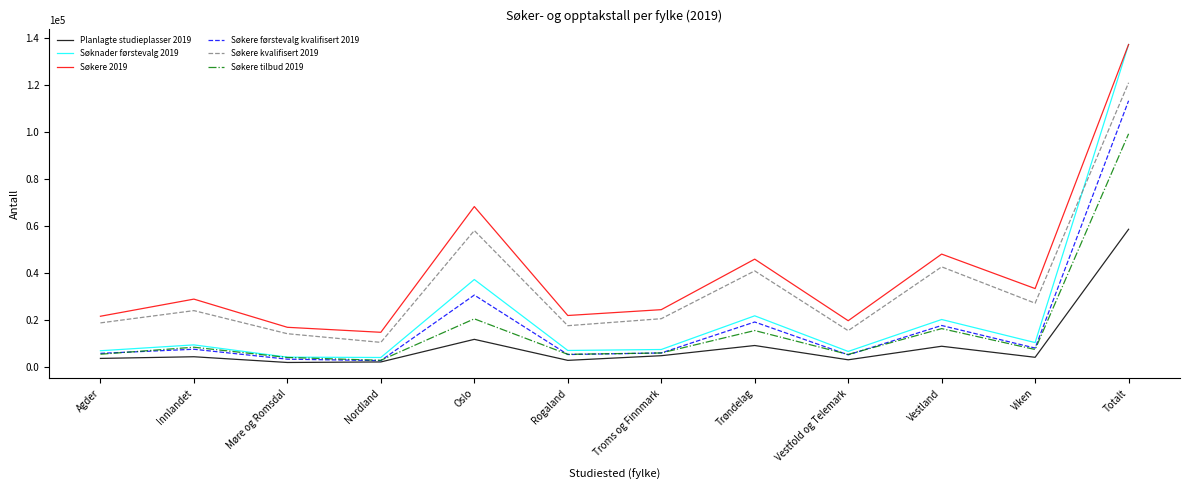

Is the value of Søkere tilbud 2019 at Oslo greater than the value of Søknader førstevalg 2019 at Vestfold og Telemark?

Yes